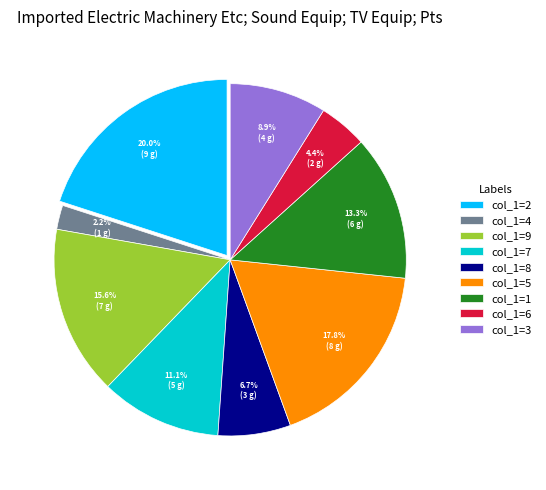

What is the total percentage of col_1=2 and col_1=9?

35.6%